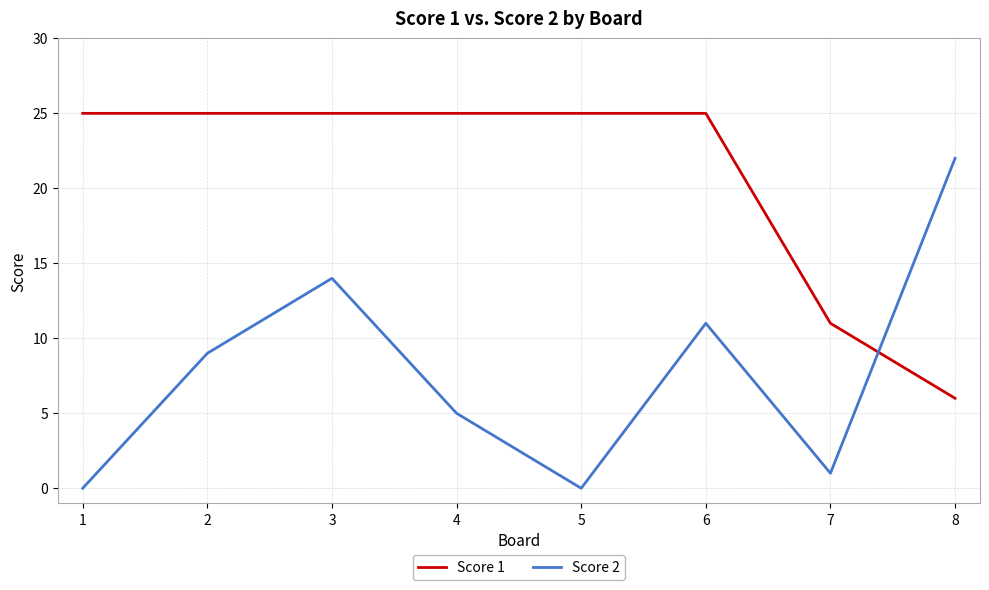

Reading right to left, transcribe all the data shown in this chart.

Score 1: 6	11	25	25	25	25	25	25
Score 2: 22	1	11	0	5	14	9	0